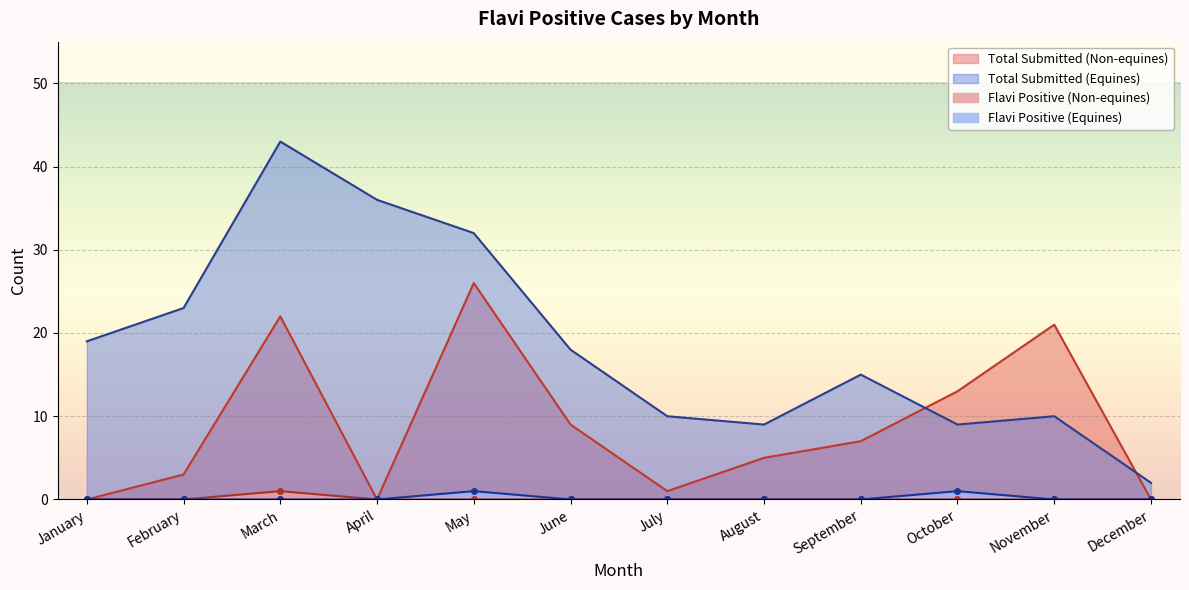

True or false: Flavi positive (Non-equines) and Flavi positive (Equines) cross at least once.

False